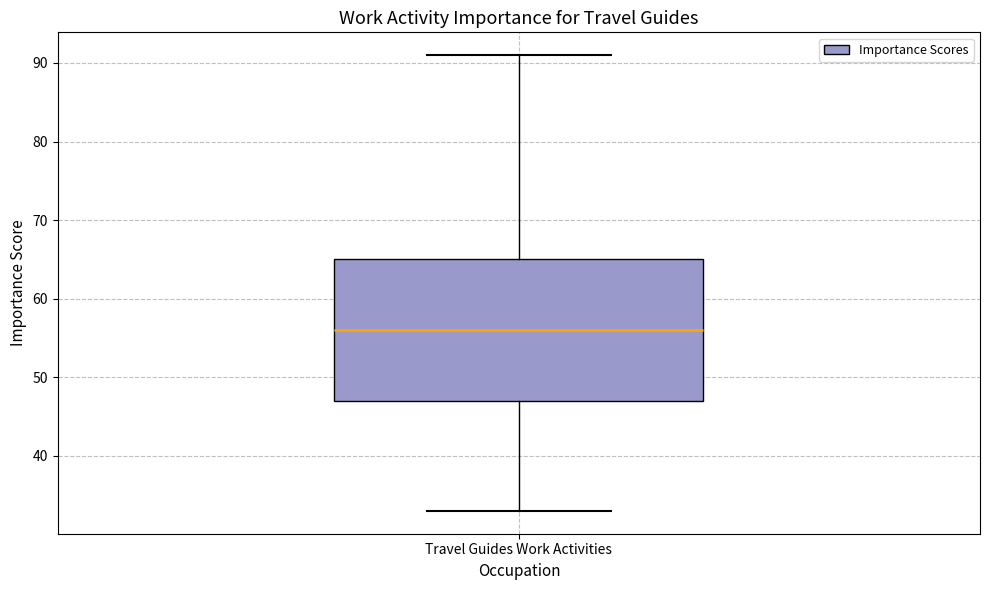

Transcribe this box plot: give where the median line is, the range the box spans, and where the two whiskers end, as read against the y-axis. The values are not printed on the chart, so give them approximately, as read against the axis.

median 56, box 47 to 65, whiskers 33 to 91